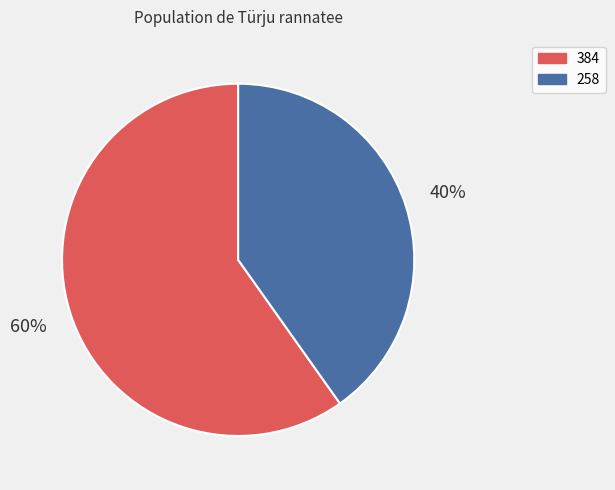

Between 384 and 258, which is larger?

384